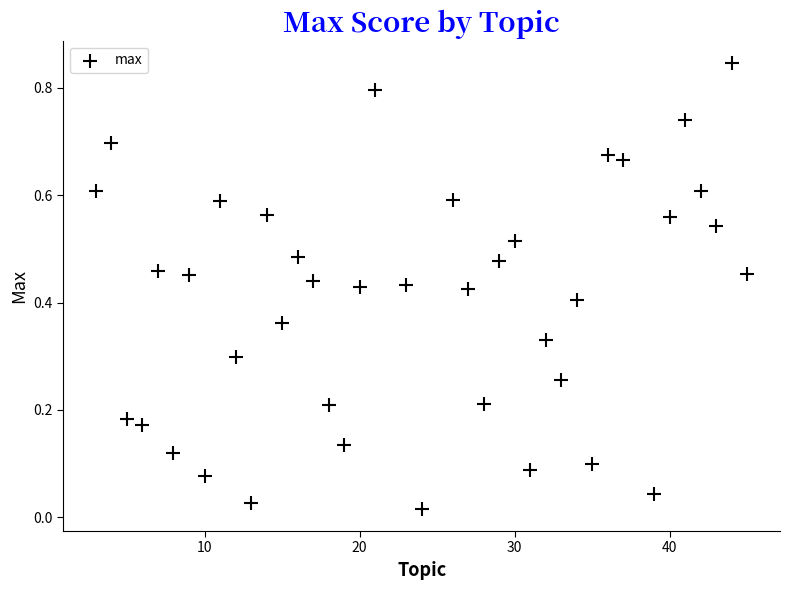

What is the range of X values (max minus min)?

42.0